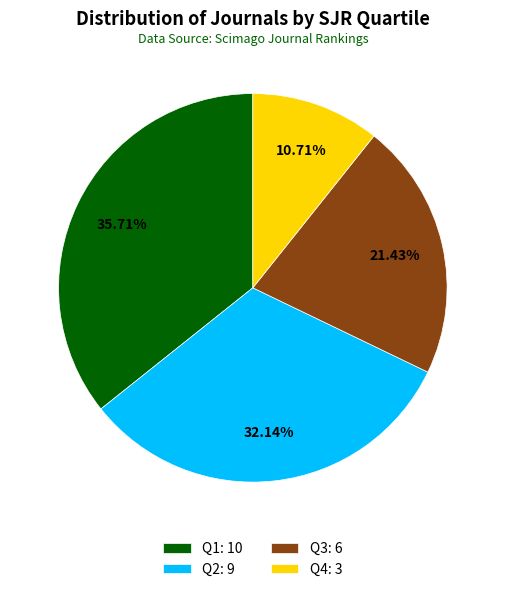

To the nearest percent, what is the average slice percentage?

25%